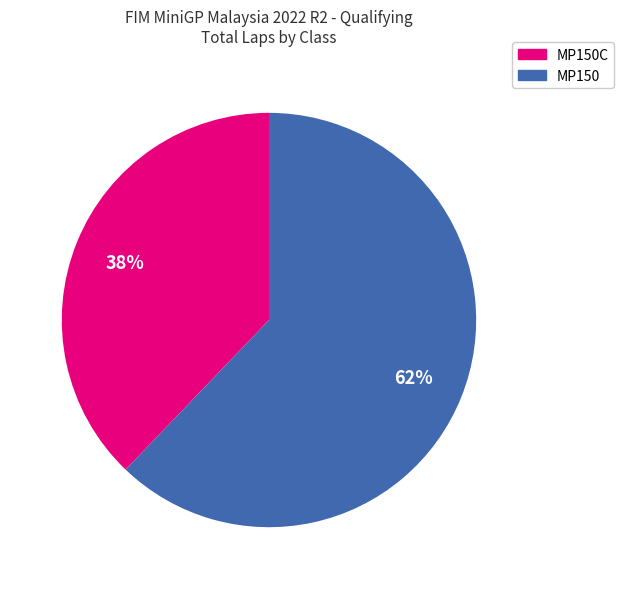

Is there a majority slice in this chart?

Yes